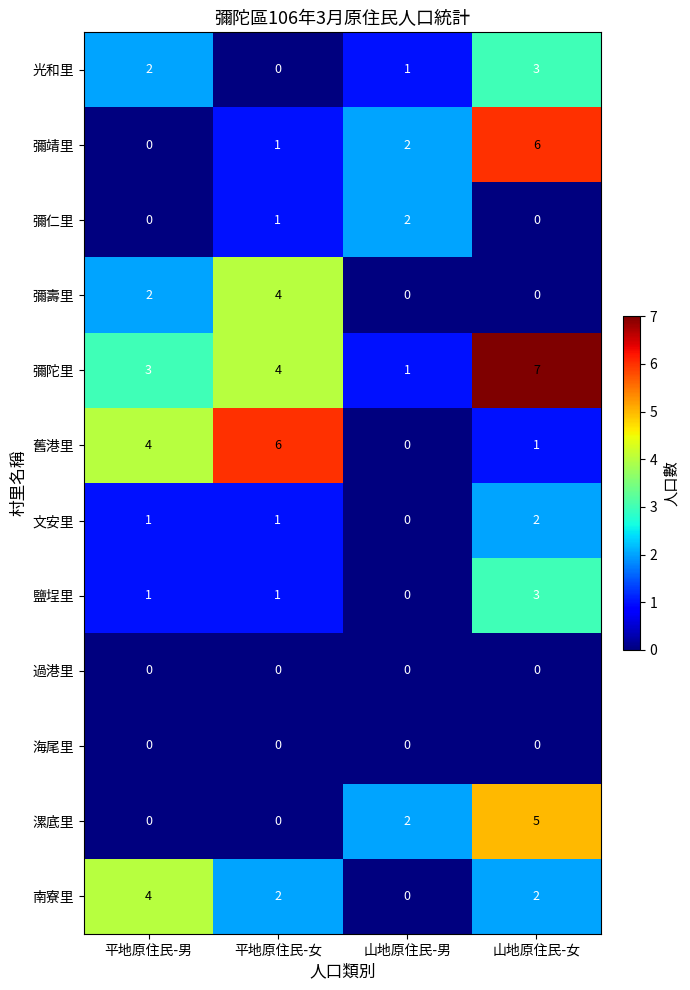

What is the difference between the highest and lowest values at 山地原住民-女?

7